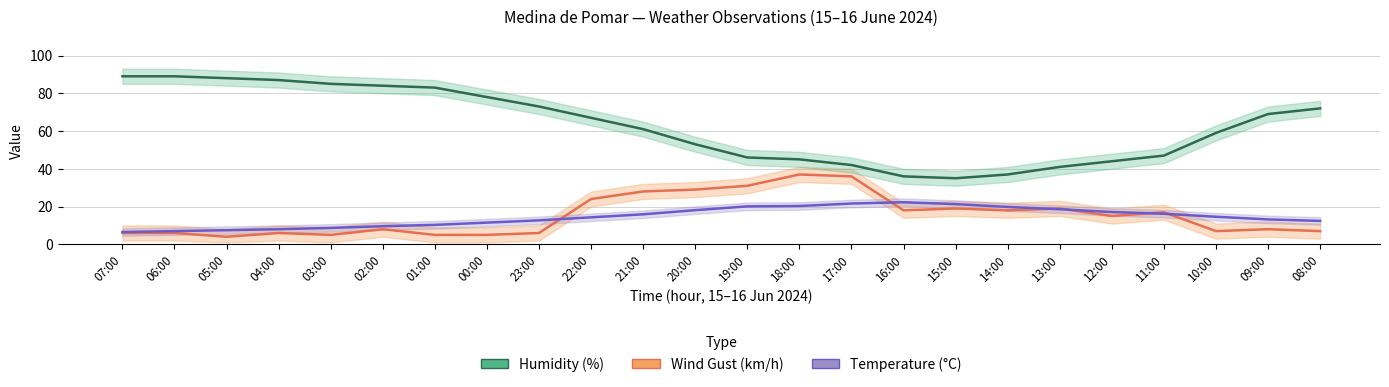

What is the sum of the Humidity (%) values at 08:00 and 13:00?

113.0